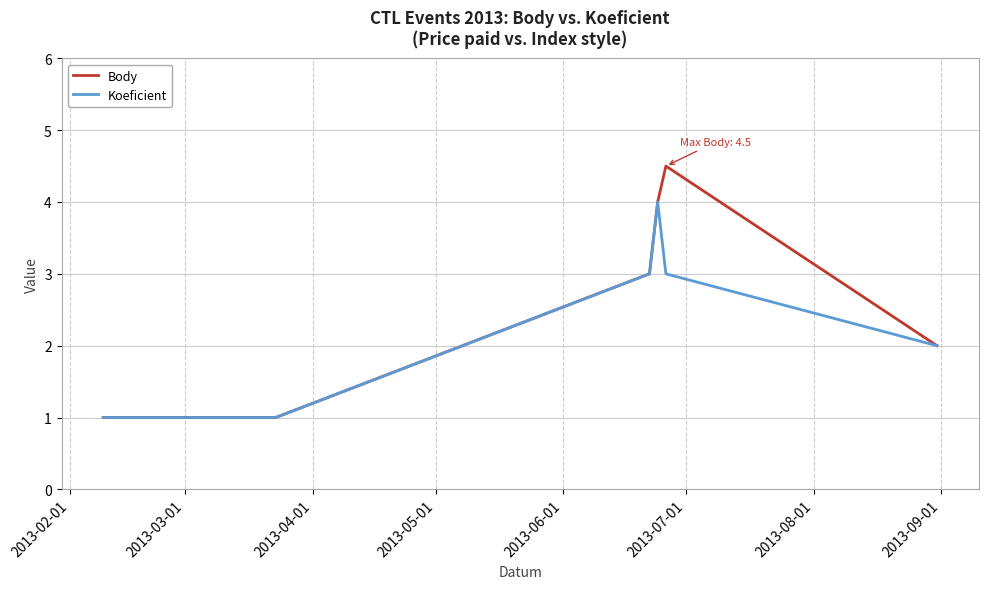

Which series has the largest range (max minus min)?

Body